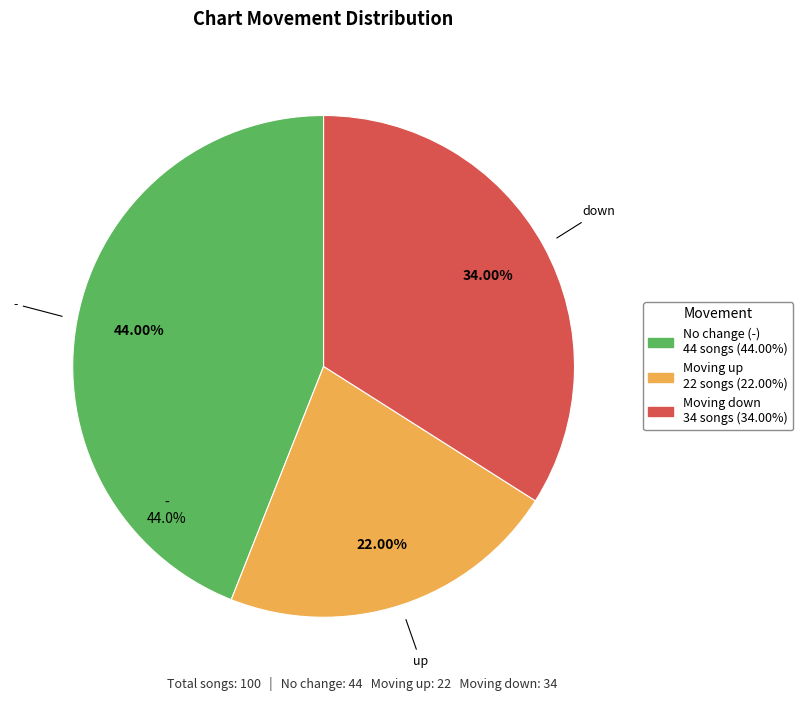

Is there a majority slice in this chart?

No